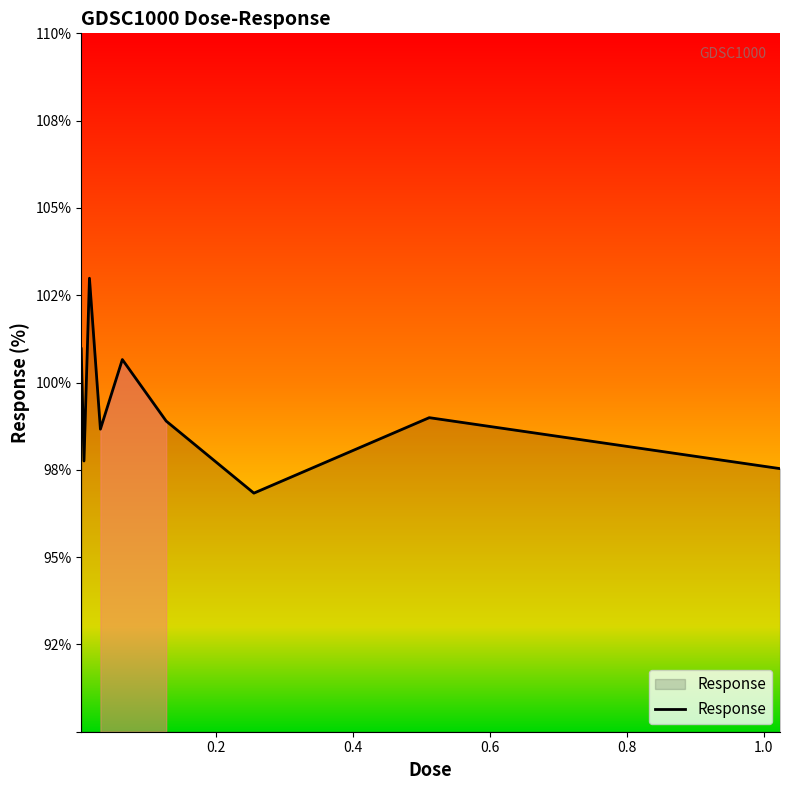

Does the chart have visible grid lines?

No